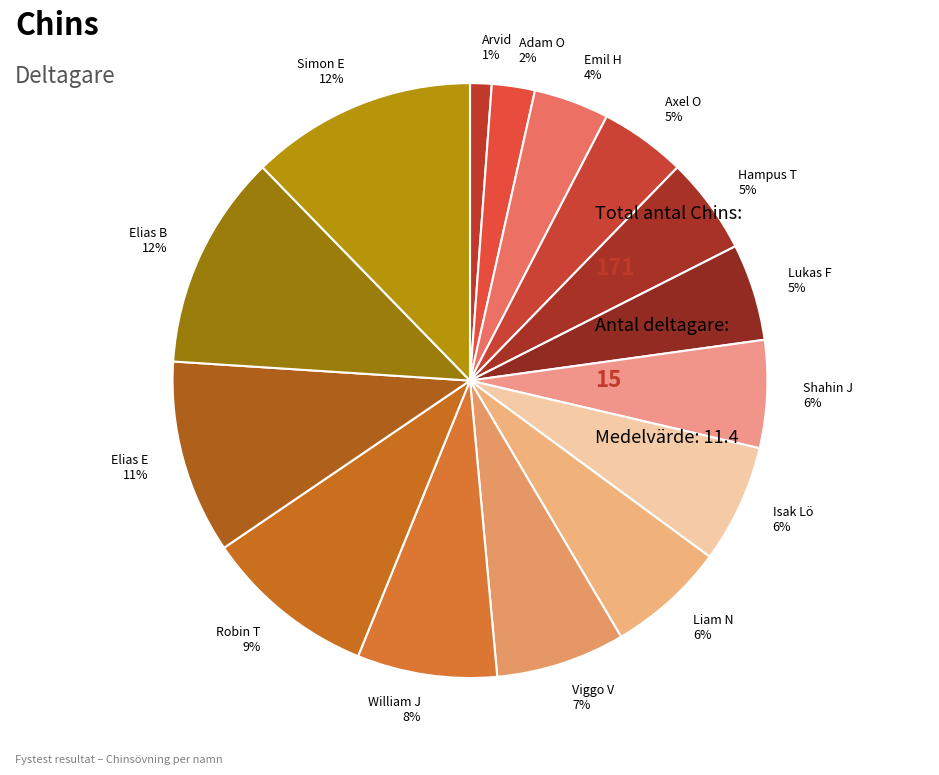

Between Robin T 9% and Elias B 12%, which is larger?

Elias B 12%